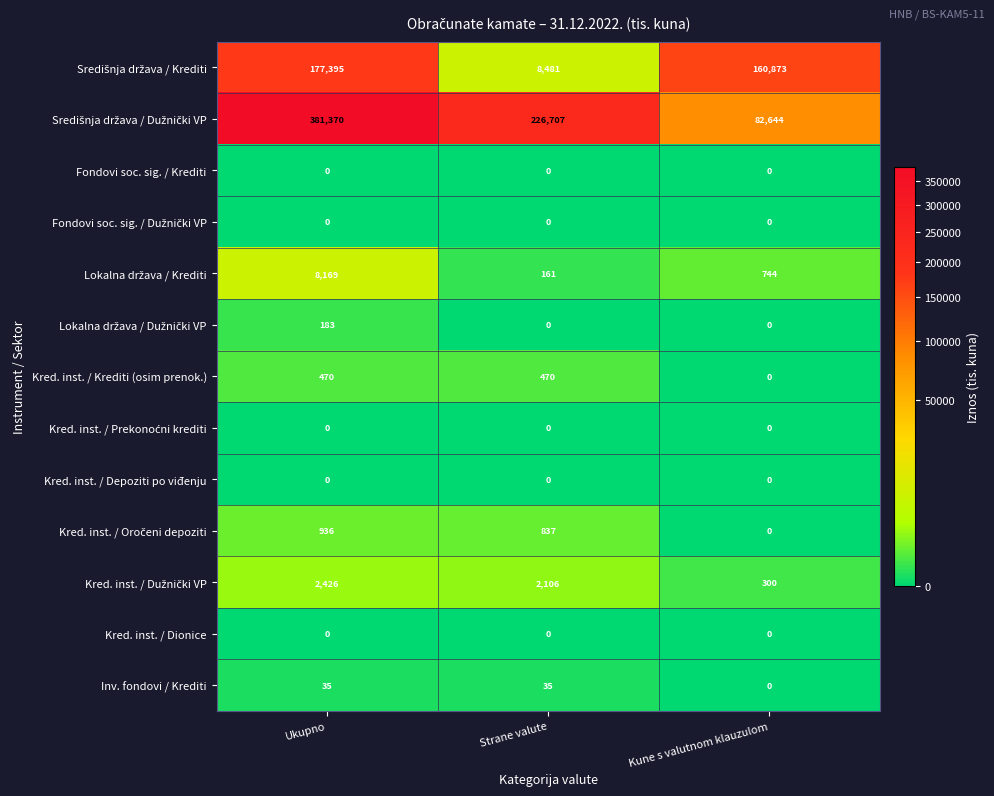

At which category is the sum across all series the highest?

Ukupno